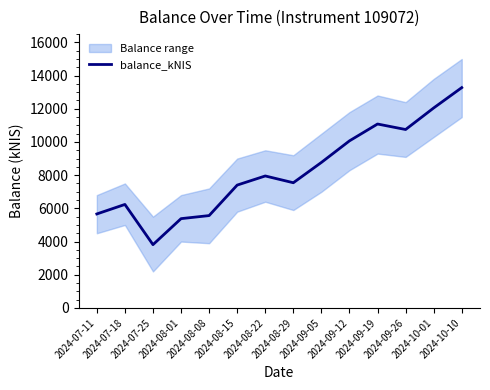

How many interior local valleys (lower than both neighbors) does the data have?

3